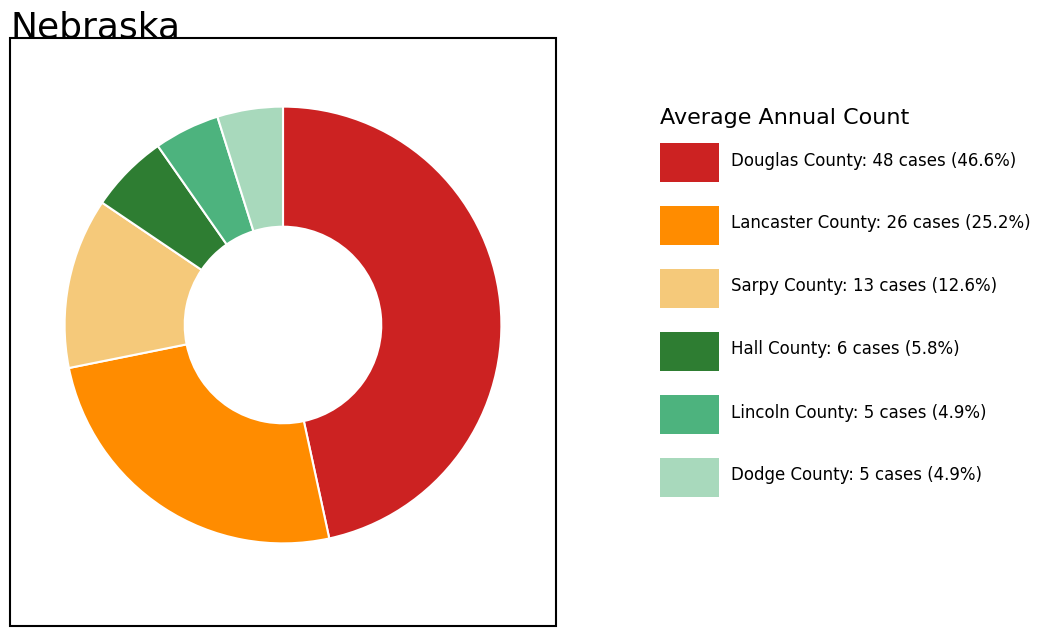

Count the number of slices in the pie.

6